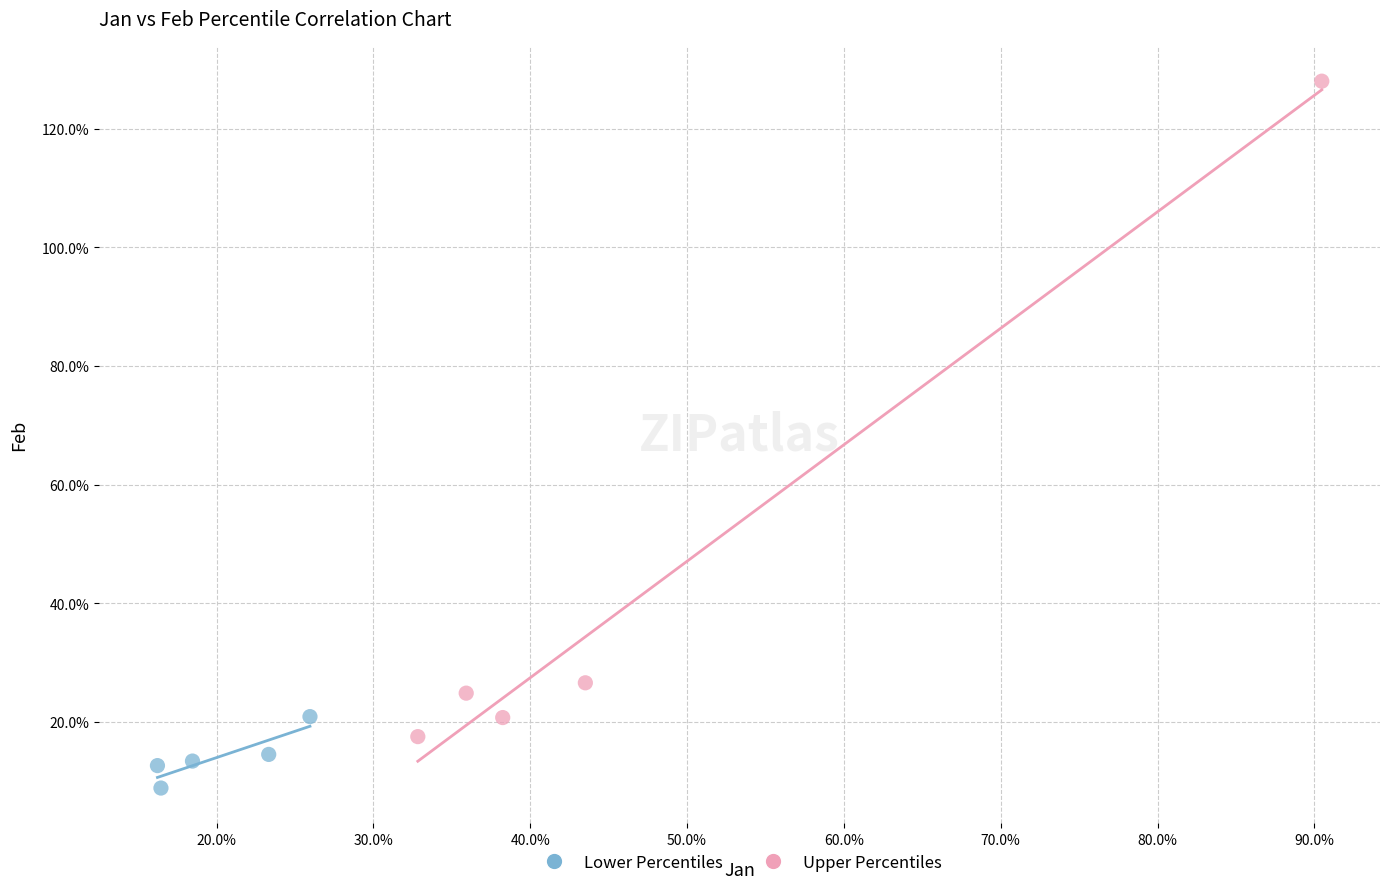

Which series contains the highest Y value?

Upper Percentiles